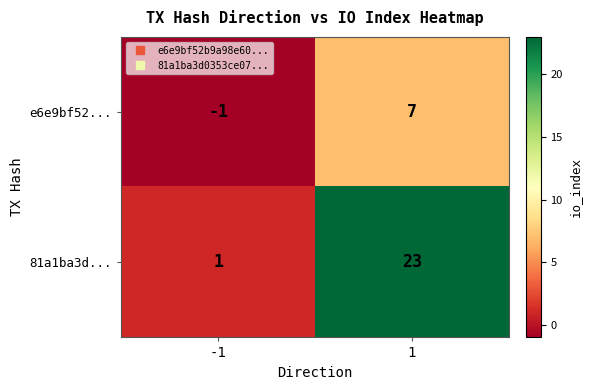

List the series in order of their peak value, lowest first.

e6e9bf52..., 81a1ba3d...